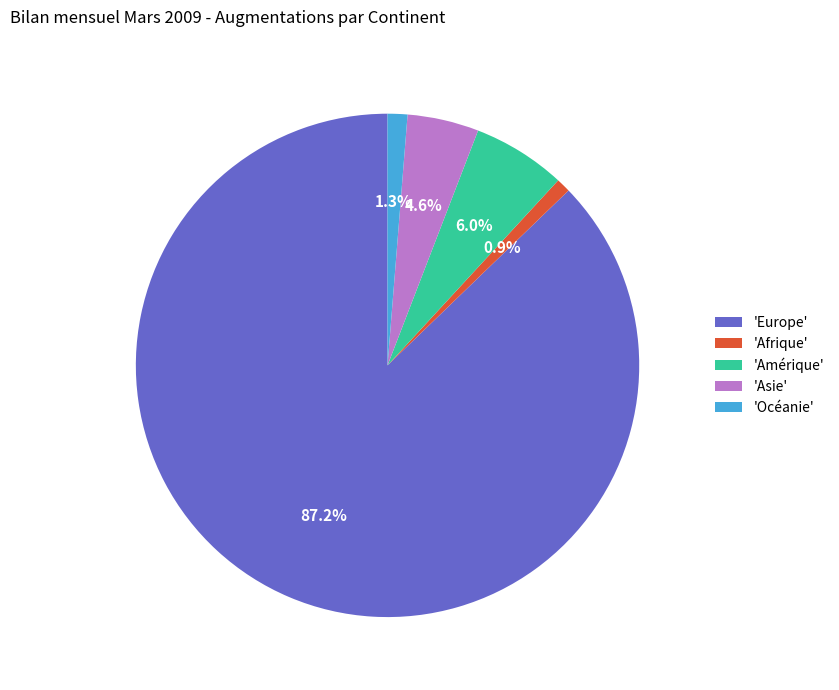

What portion of the pie excludes 'Asie'?

95.4%